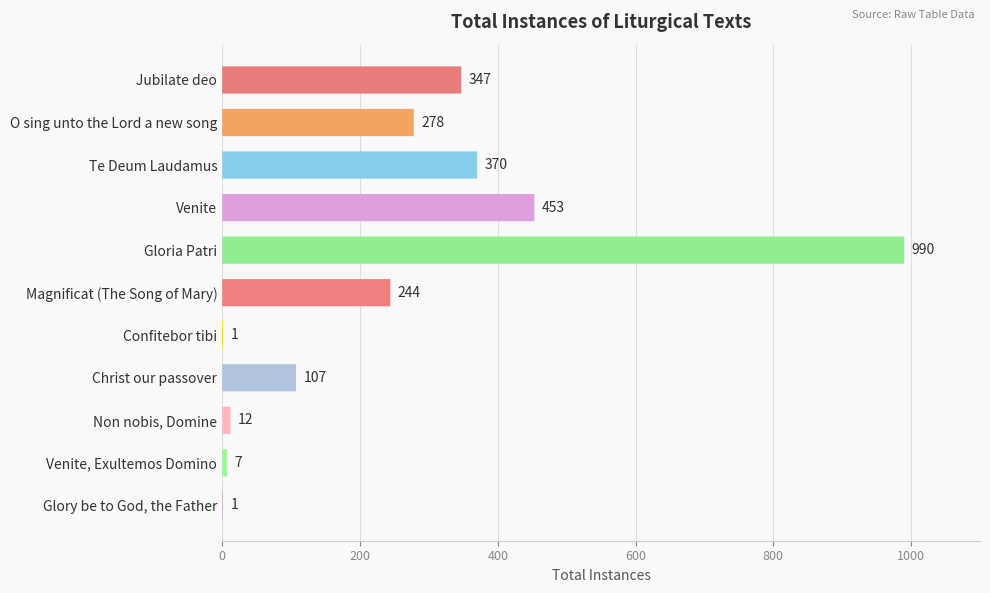

What is the smallest value displayed?

1